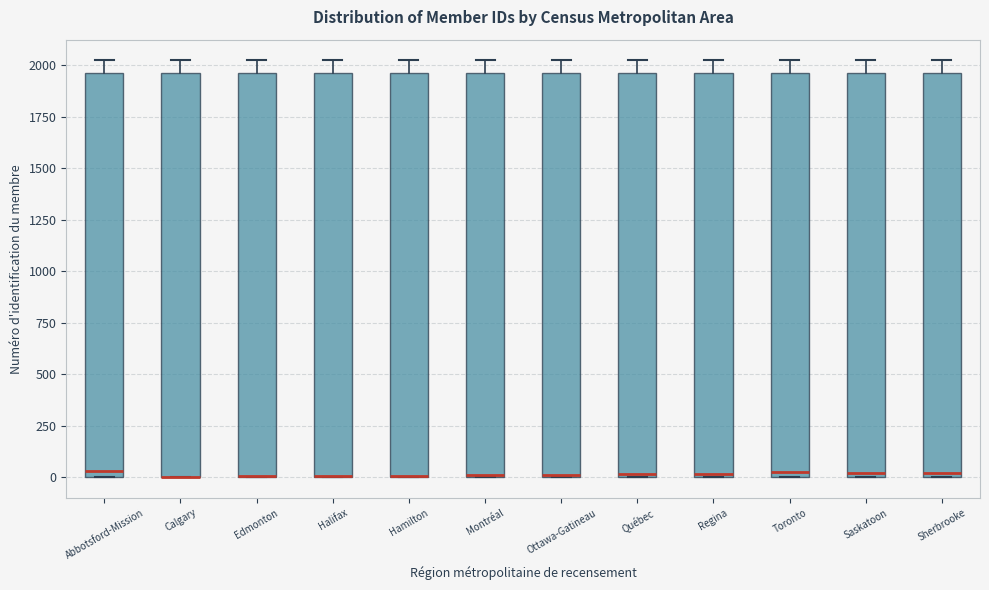

Reading left to right, read every box against the y-axis: the position of its median line, the range the box covers, and the ends of its whiskers. The values are not printed on the chart, so give them approximately, as read against the axis.

Abbotsford-Mission: median 50, box 0 to 1950, whiskers 0 to 2000
Calgary: median 0 (drawn on the box's lower edge), box 0 to 1950, whiskers 0 to 2000
Edmonton: median 0 (drawn on the box's lower edge), box 0 to 1950, whiskers 0 to 2000
Halifax: median 0 (drawn on the box's lower edge), box 0 to 1950, whiskers 0 to 2000
Hamilton: median 0 (drawn on the box's lower edge), box 0 to 1950, whiskers 0 to 2000
Montréal: median 0 (drawn on the box's lower edge), box 0 to 1950, whiskers 0 to 2000
Ottawa-Gatineau: median 0, box 0 to 1950, whiskers 0 to 2000
Québec: median 0, box 0 to 1950, whiskers 0 to 2000
Regina: median 0, box 0 to 1950, whiskers 0 to 2000
Toronto: median 0 (just above the box's lower edge), box 0 to 1950, whiskers 0 to 2000
Saskatoon: median 0 (just above the box's lower edge), box 0 to 1950, whiskers 0 to 2000
Sherbrooke: median 0 (just above the box's lower edge), box 0 to 1950, whiskers 0 to 2000